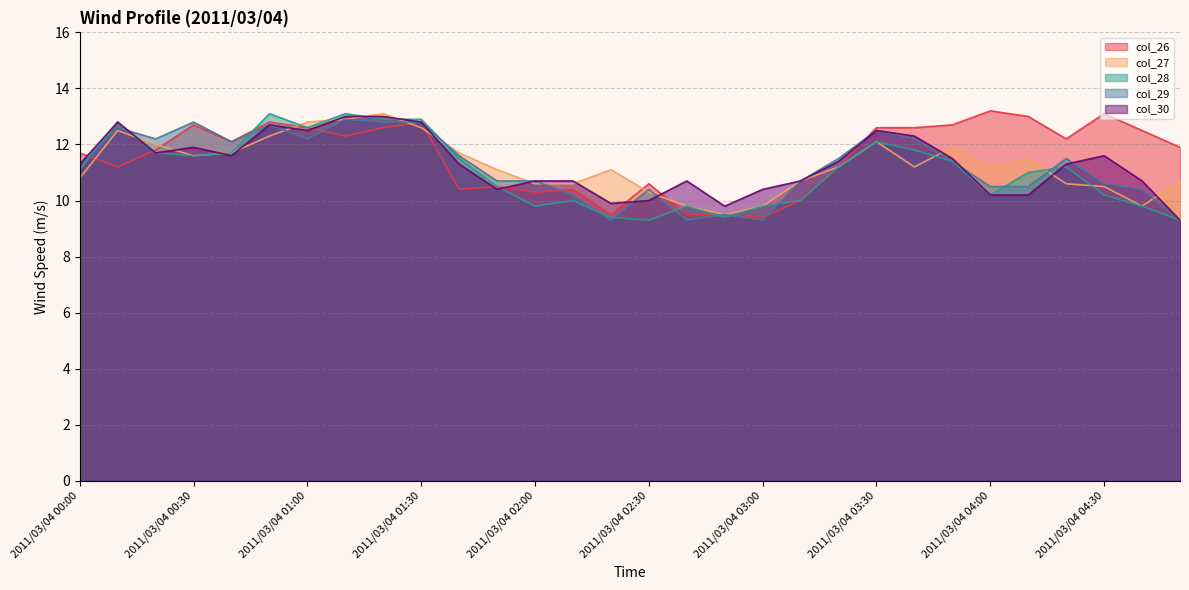

Where is the first local maximum for col_26?

2011/03/04 00:30